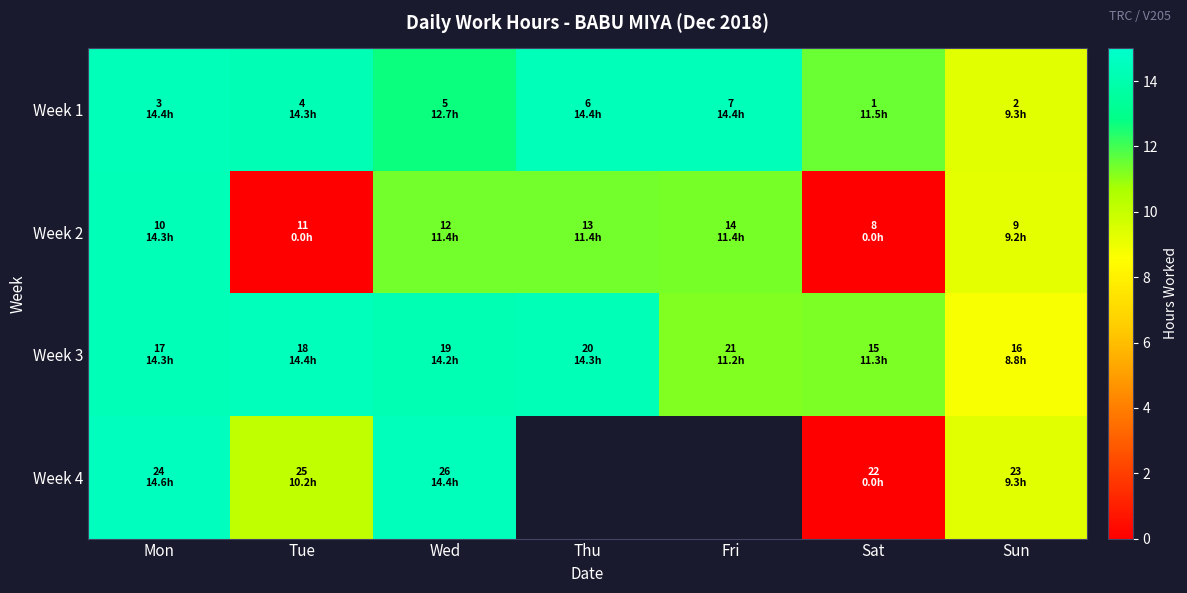

Which series has the largest total across all categories?

Week 1